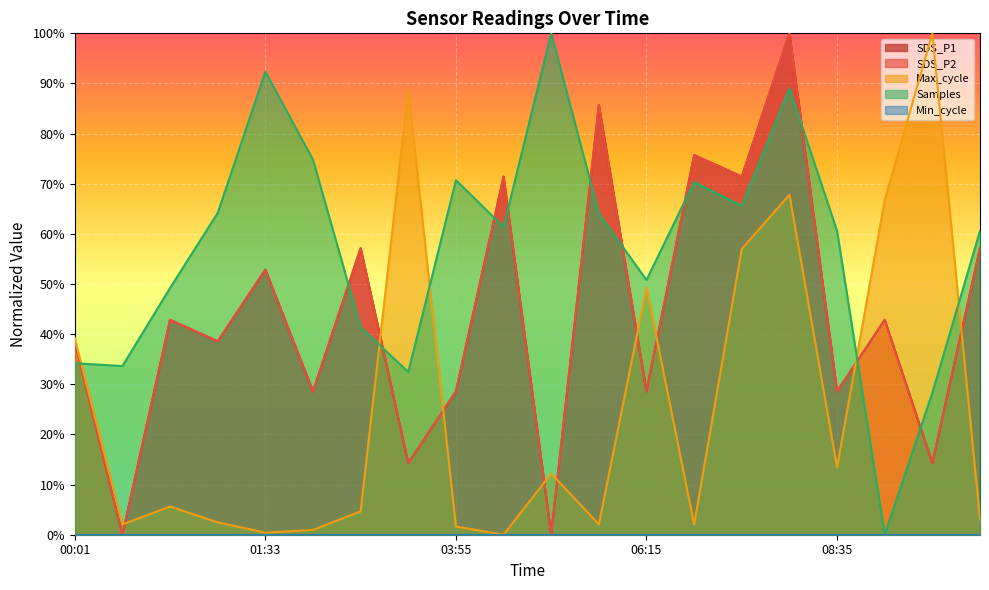

How many values in SDS_P2 are above zero?

18